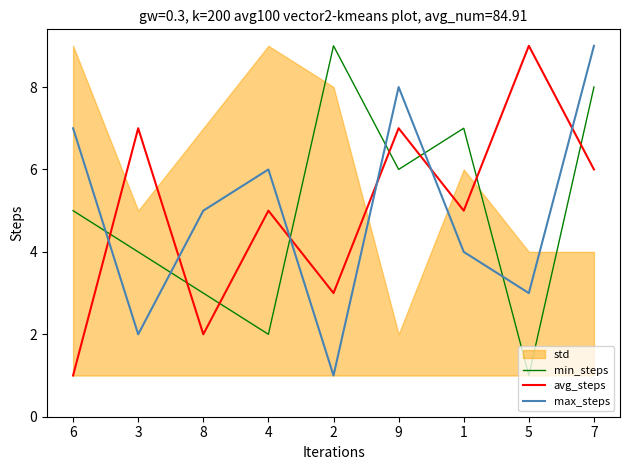

Between which two adjacent categories do min_steps and avg_steps first intersect?

6 and 3